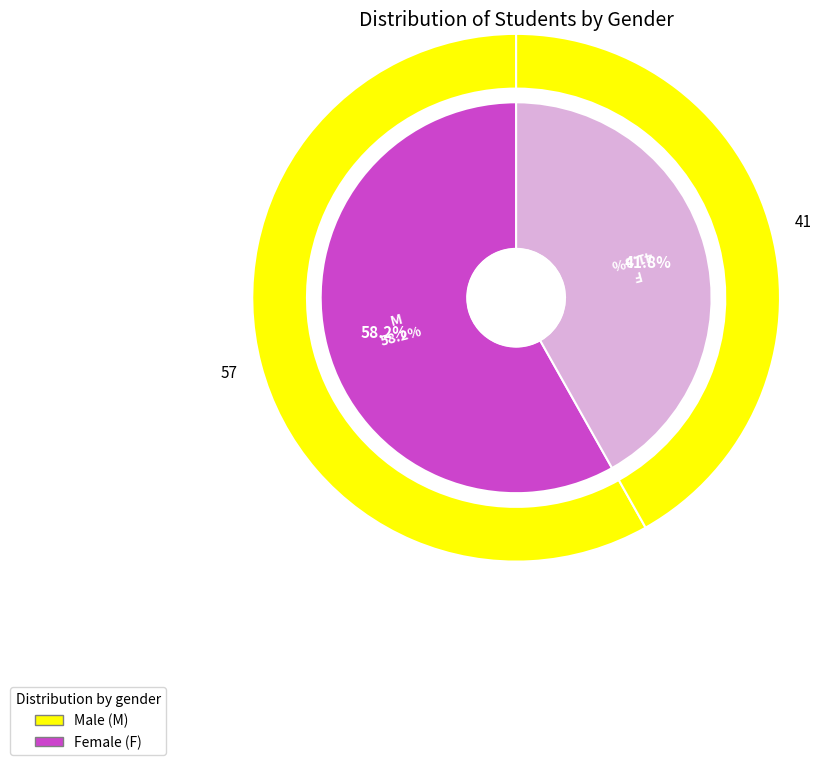

True or false: F accounts for 55% of the total.

False